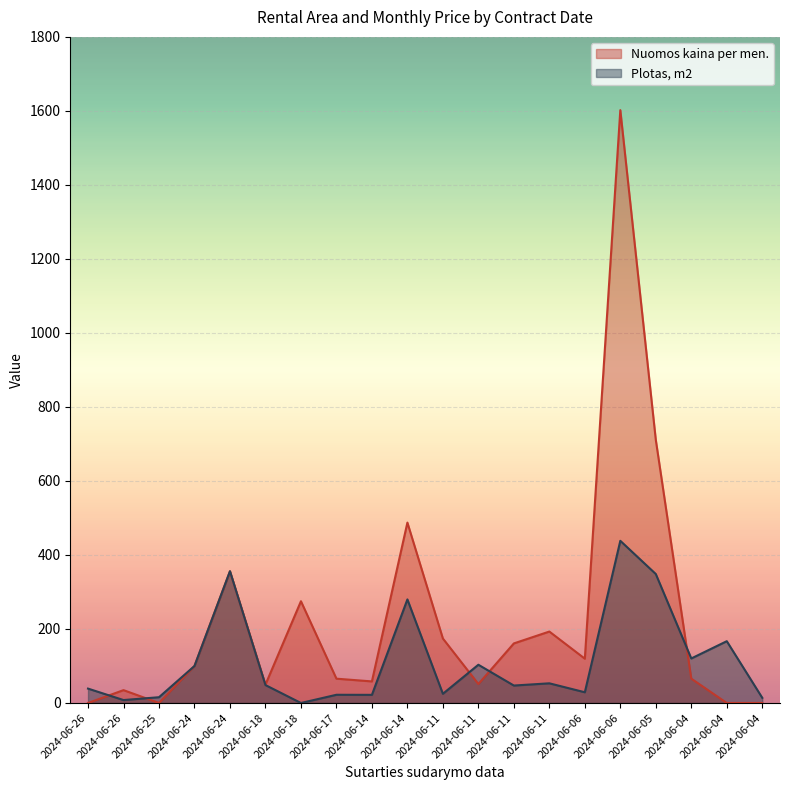

What is the greatest value displayed?

1602.1